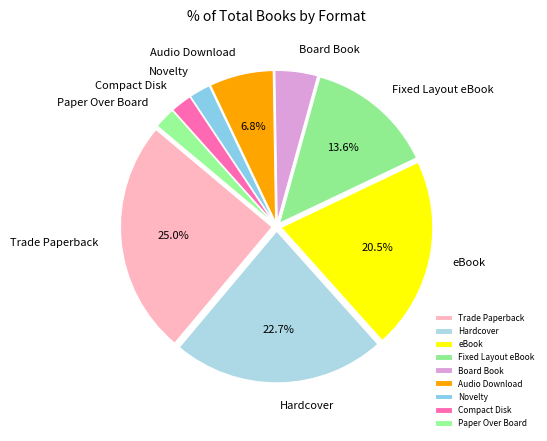

Is it true that Novelty is 14% of the pie?

False